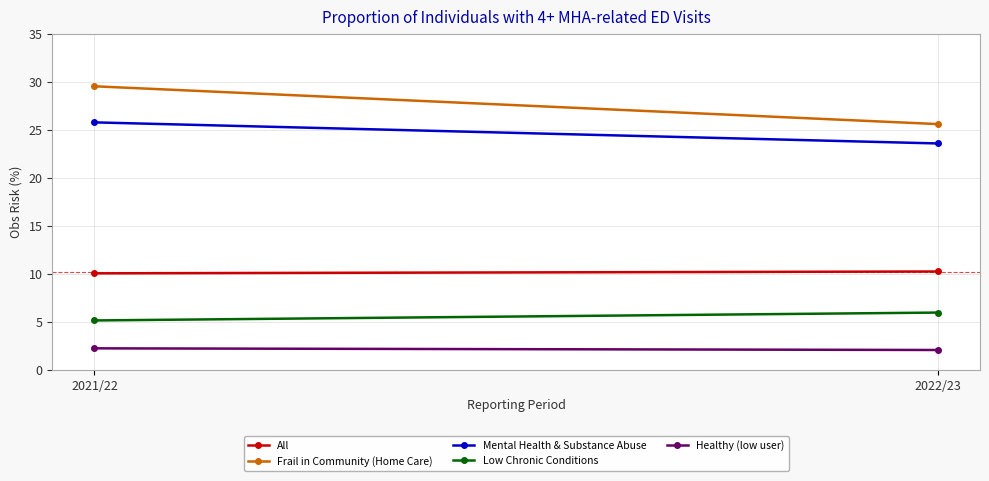

What is the total value across all series at 2022/23?

67.5